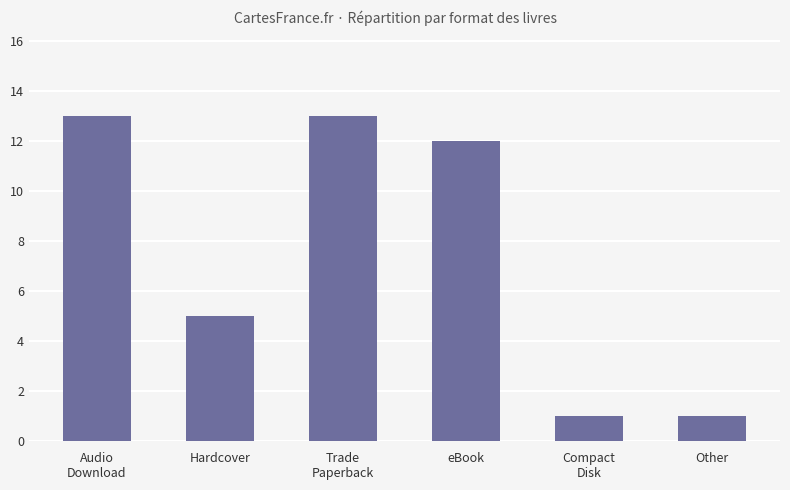

Reading left to right, transcribe all the data shown in this chart.

Audio
Download=13	Hardcover=5	Trade
Paperback=13	eBook=12	Compact
Disk=1	Other=1